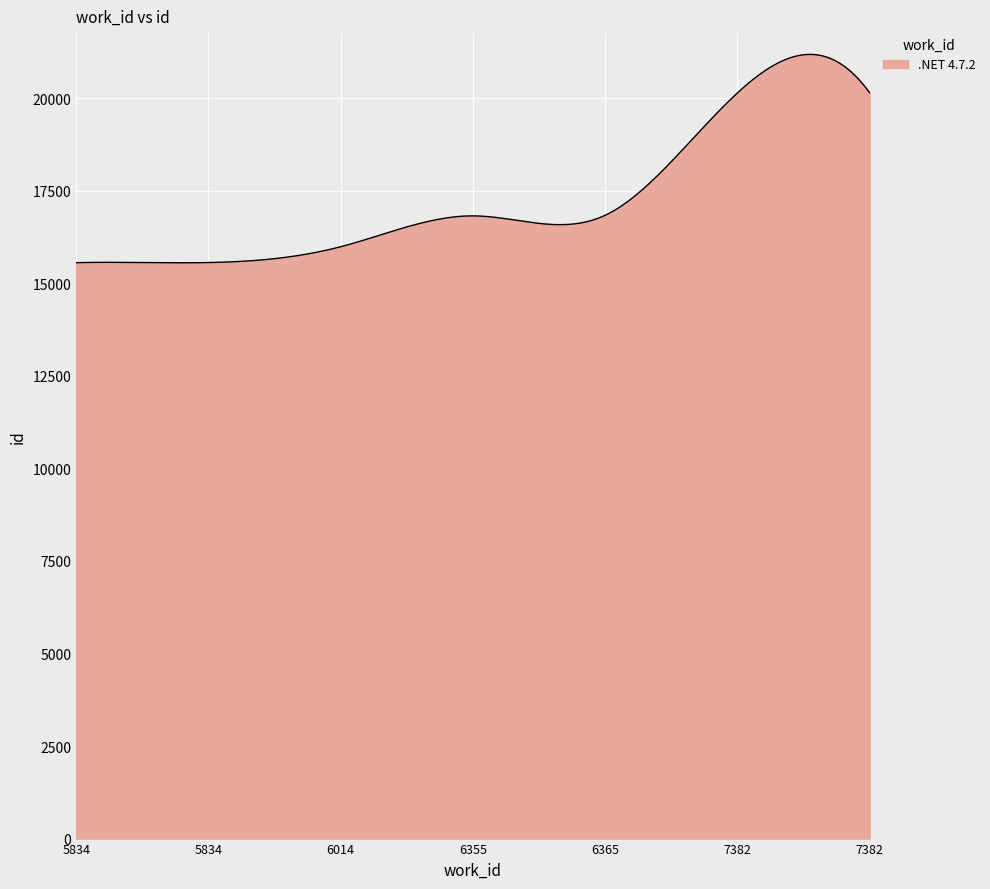

What is the greatest value displayed?

21181.1